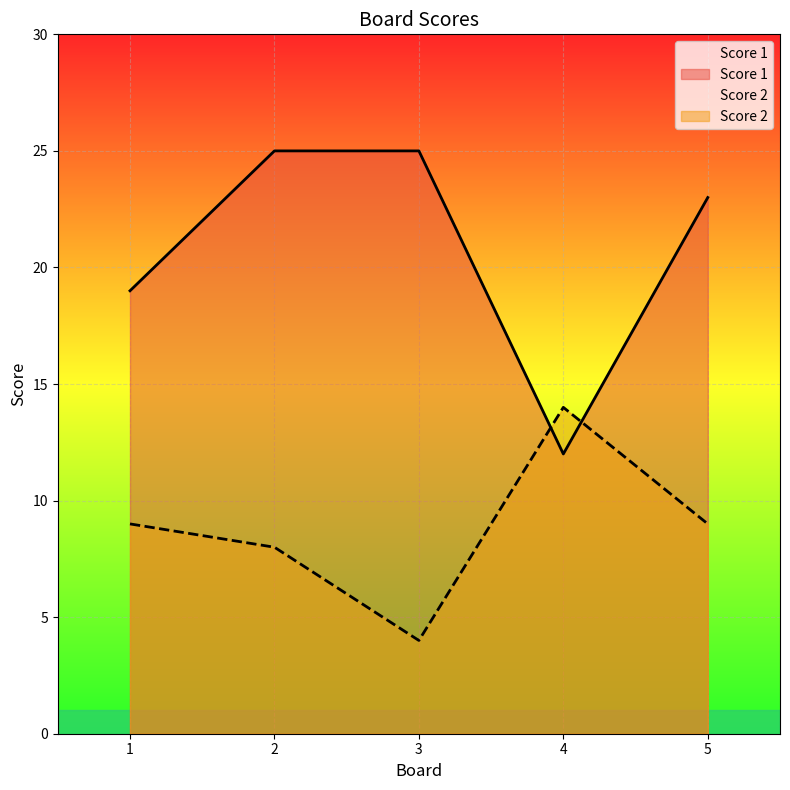

Between which two adjacent categories do Score 1 and Score 2 first intersect?

3 and 4